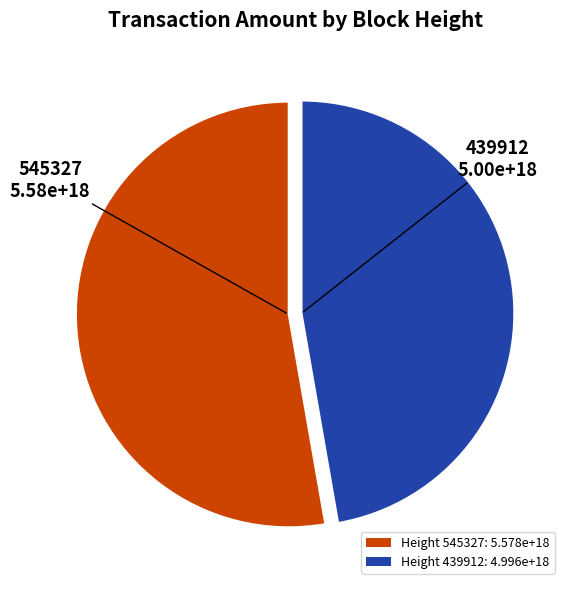

Which has a higher value, Height 545327: 5.578e+18 or Height 439912: 4.996e+18?

Height 545327: 5.578e+18